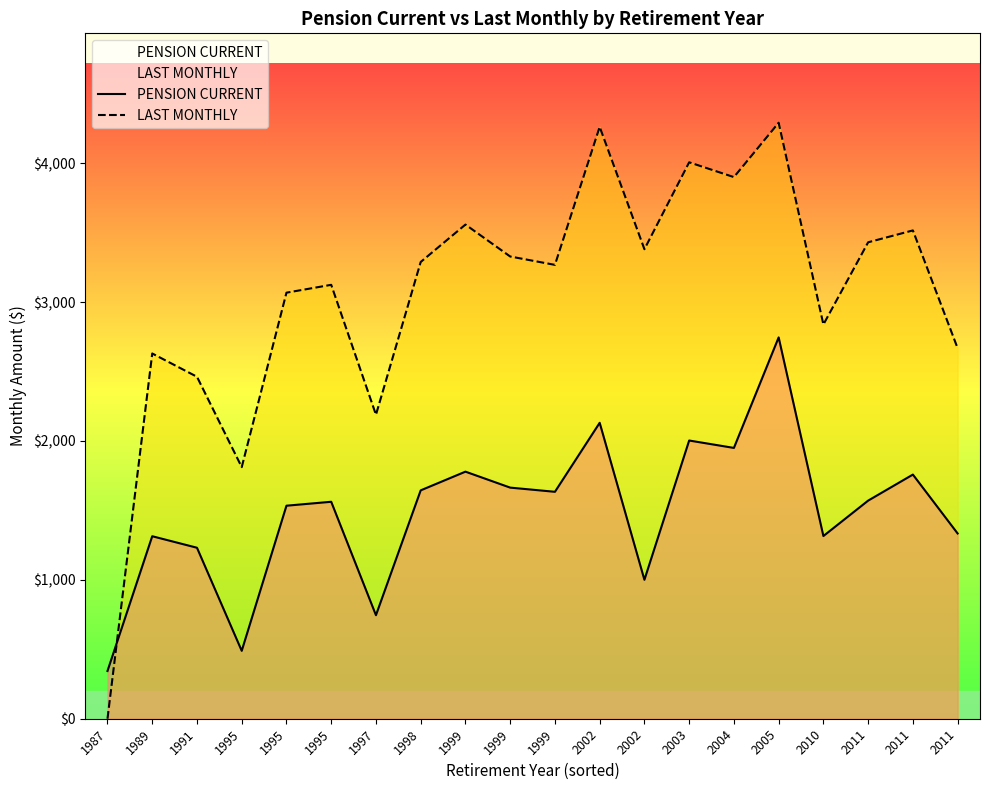

How many times do PENSION CURRENT and LAST MONTHLY cross each other?

1